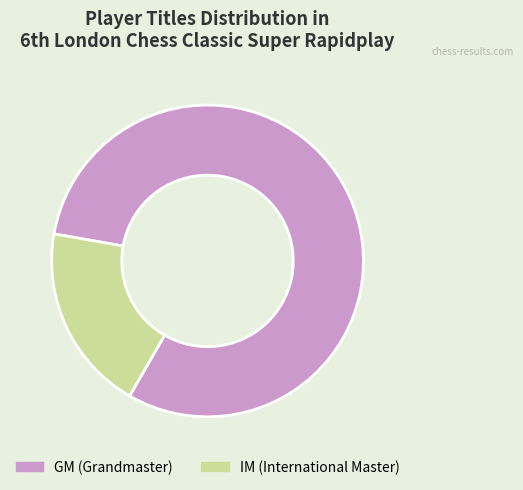

Rank the categories by value from highest to lowest.

GM, IM